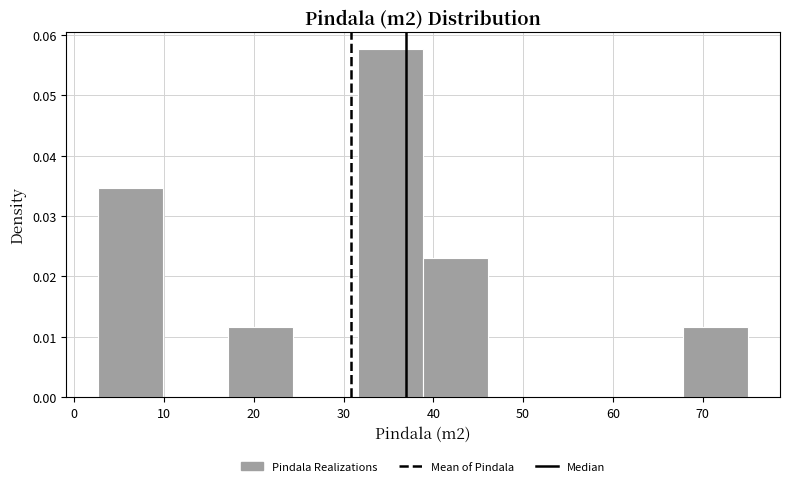

Reading left to right, transcribe this chart: for each bar, give the range it covers on the x-axis and its height. Neither the bar edges nor the heights are printed on the chart, so give them approximately, as read against the axes.

3 to 10: 0.035
10 to 17: 0
17 to 24: 0.012
24 to 32: 0
32 to 39: 0.058
39 to 46: 0.023
46 to 53: 0
53 to 61: 0
61 to 68: 0
68 to 75: 0.012